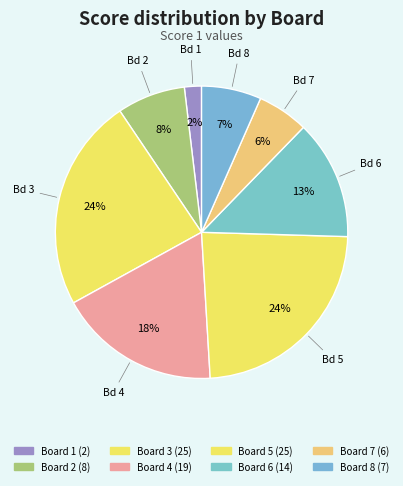

Count the number of slices in the pie.

8